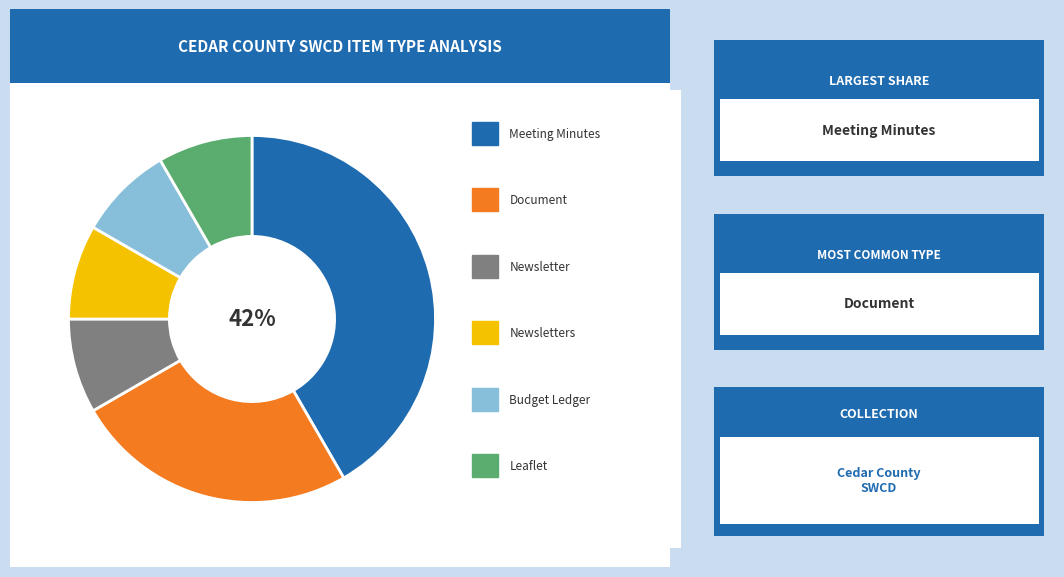

Is there a majority slice in this chart?

No